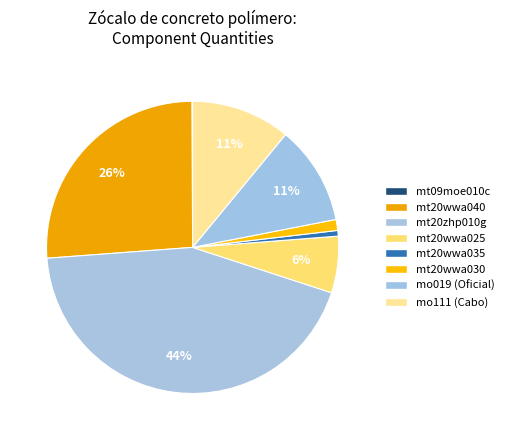

Is it true that mt09moe010c is 1% of the pie?

False